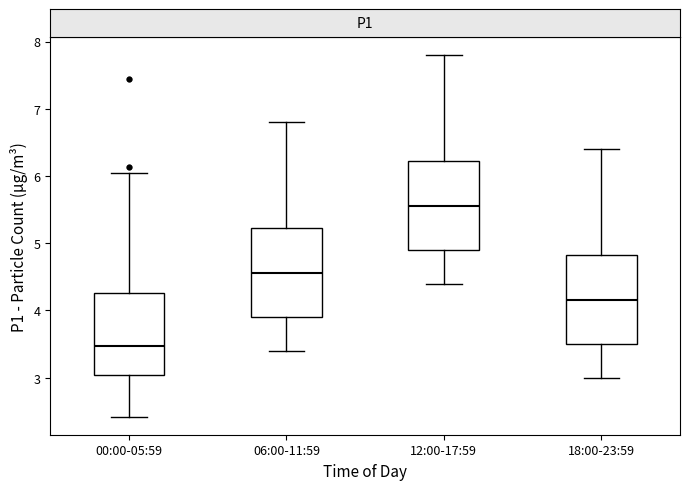

Where is the upper edge of the box for 18:00-23:59 on the y-axis? The values are not printed on the chart, so give them approximately, as read against the axis.

4.8